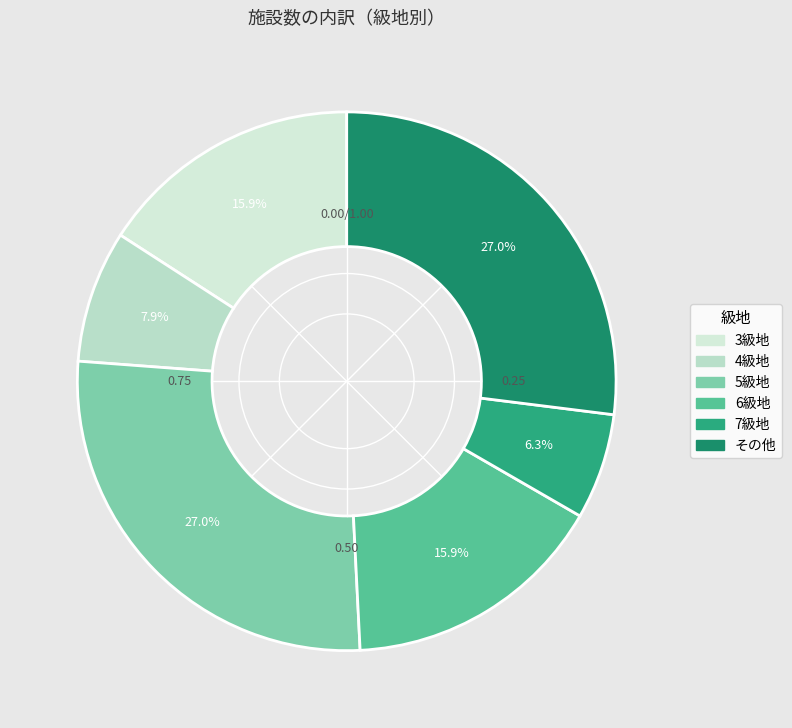

Combined, do 5級地 and 7級地 account for over 50%?

No